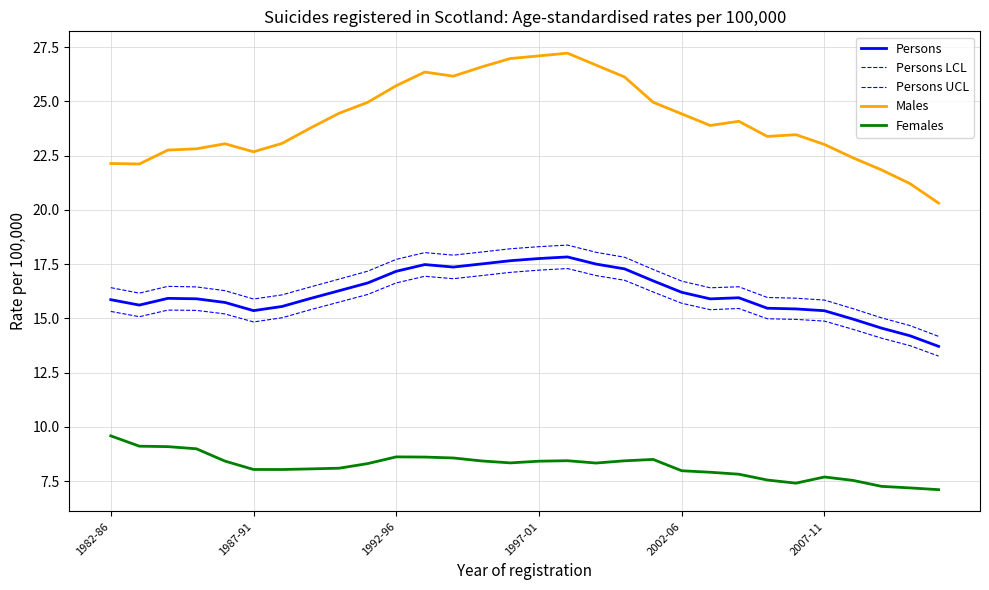

True or false: Persons LCL has more than 0 interior local peaks.

True